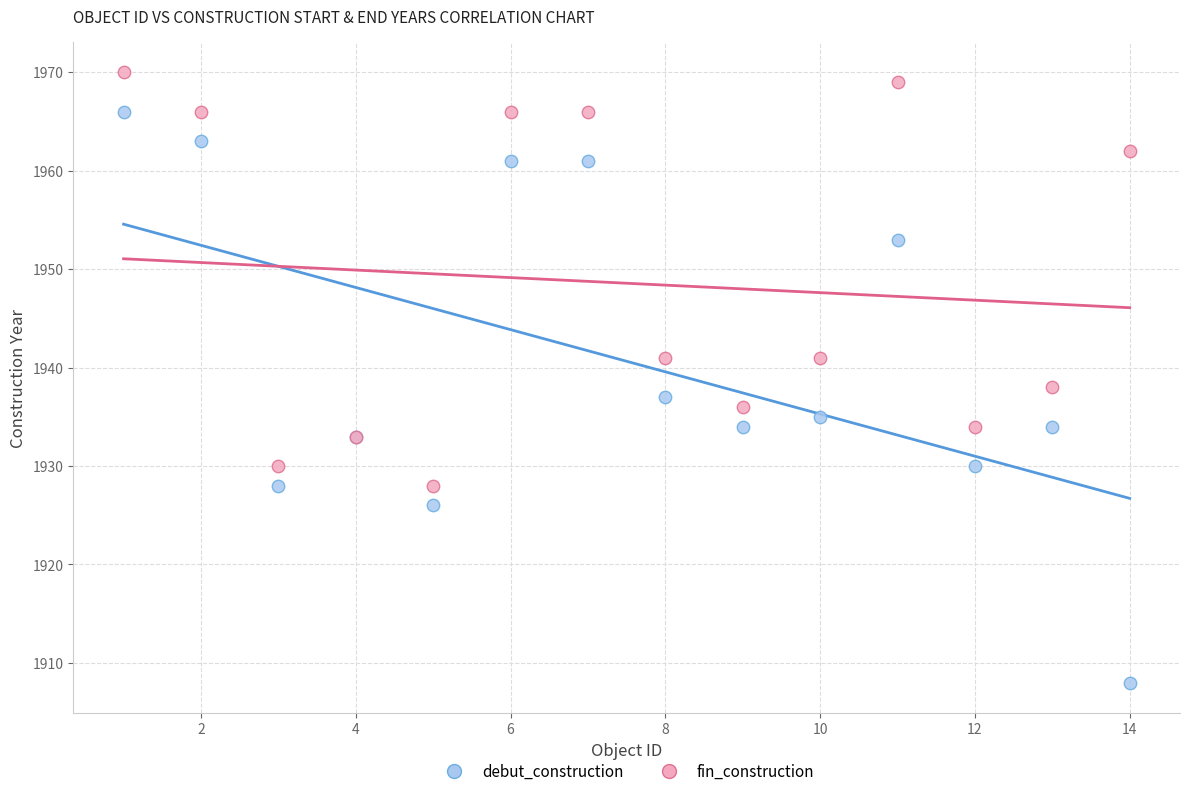

Across all series, what Y value is closest to 1939?

1938